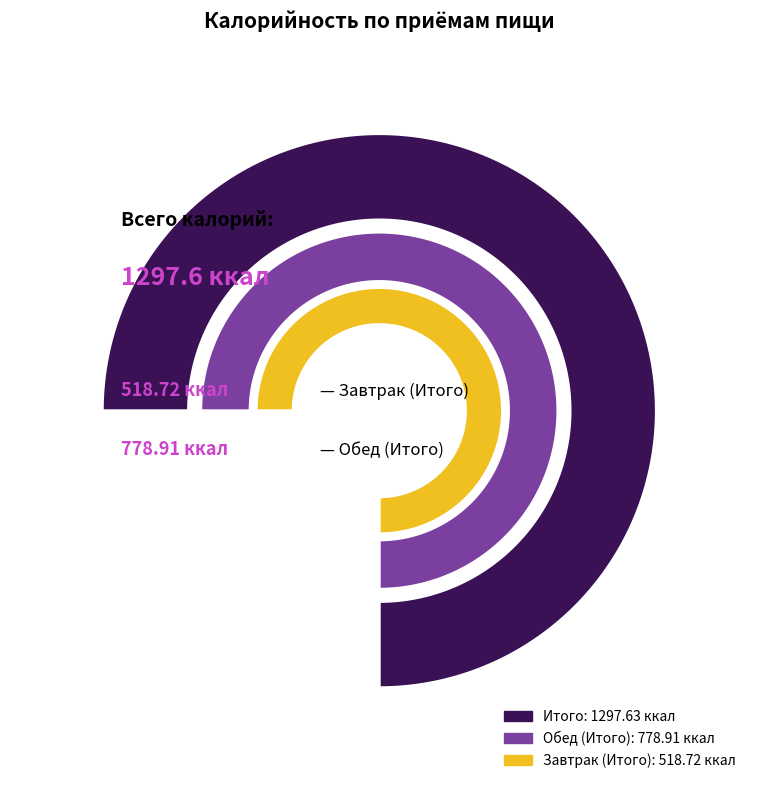

What is the change in value from Завтрак (Итого) to Обед (Итого)?

+260.2